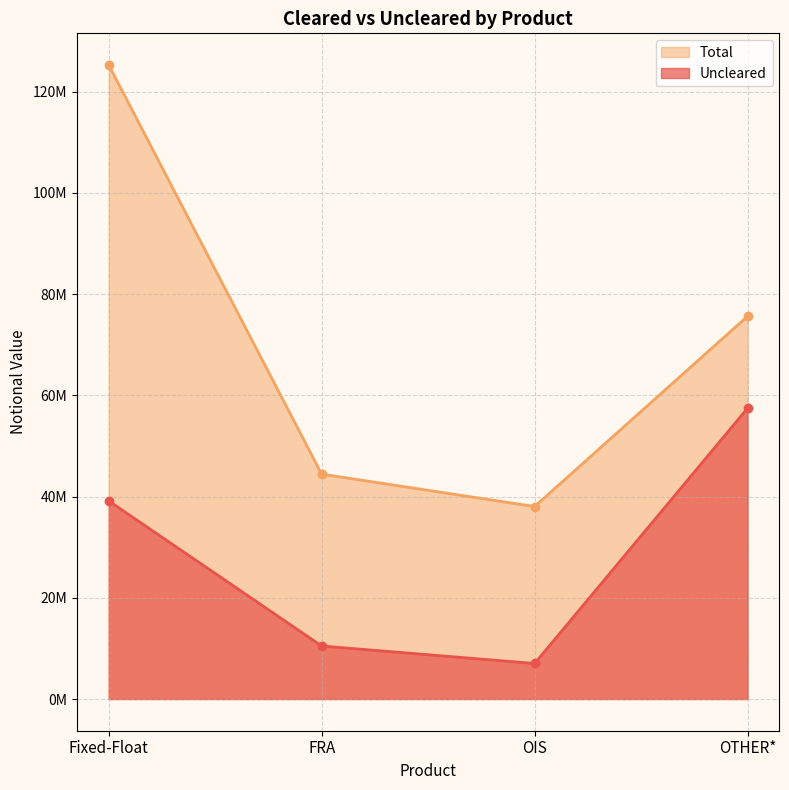

Is it true that Total equals 12011404 at FRA?

False